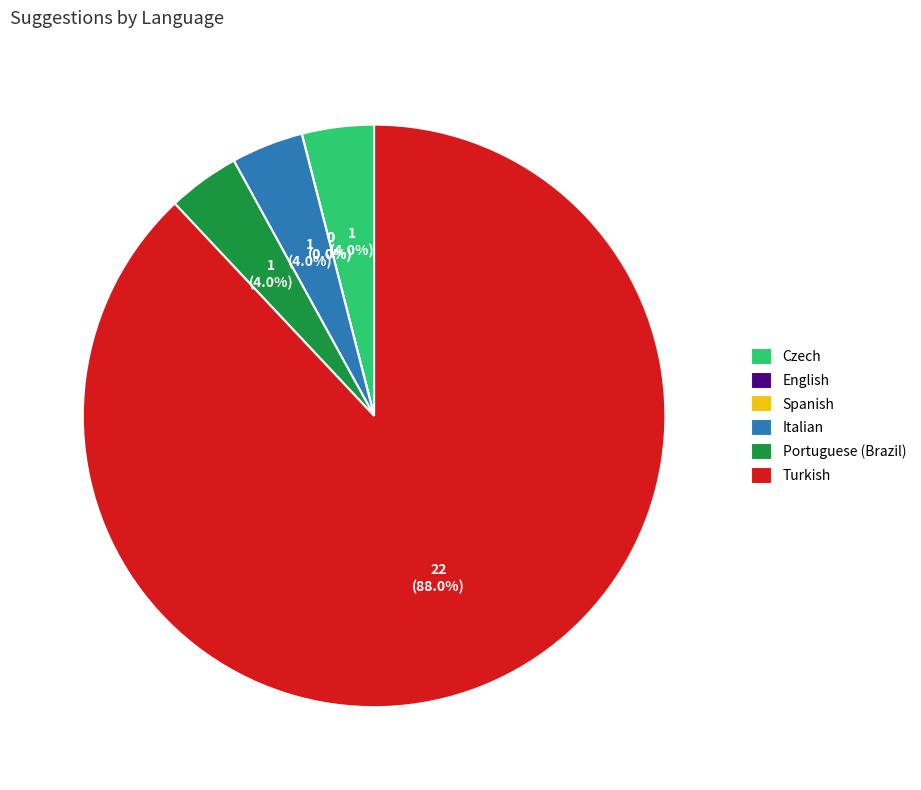

To the nearest percent, what is the difference between the Spanish and Portuguese (Brazil) slice percentages?

4%